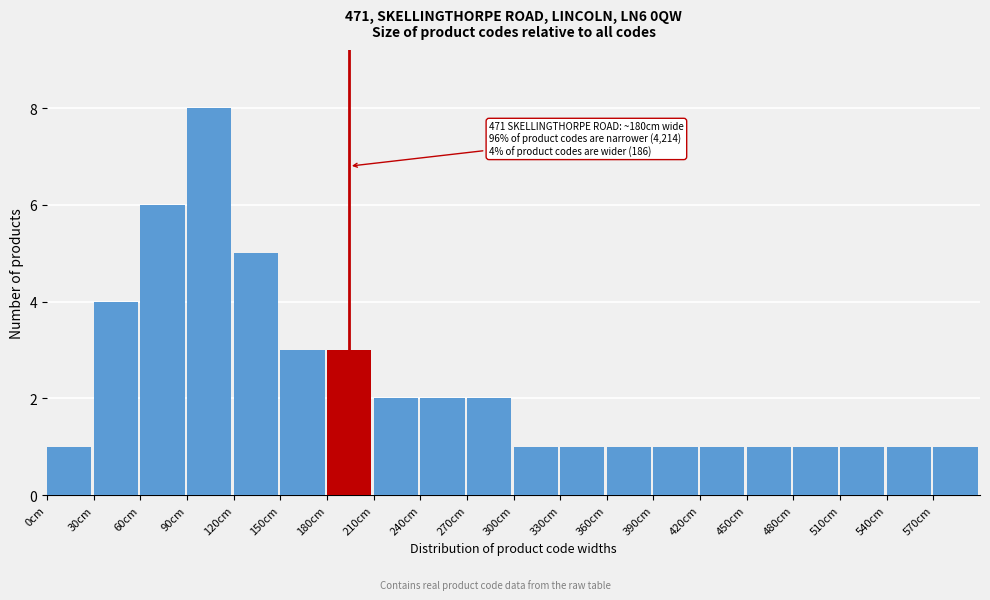

Reading left to right, extract all data points from this chart.

0cm=1	30cm=4	60cm=6	90cm=8	120cm=5	150cm=3	180cm=3	210cm=2	240cm=2	270cm=2	300cm=1	330cm=1	360cm=1	390cm=1	420cm=1	450cm=1	480cm=1	510cm=1	540cm=1	570cm=1